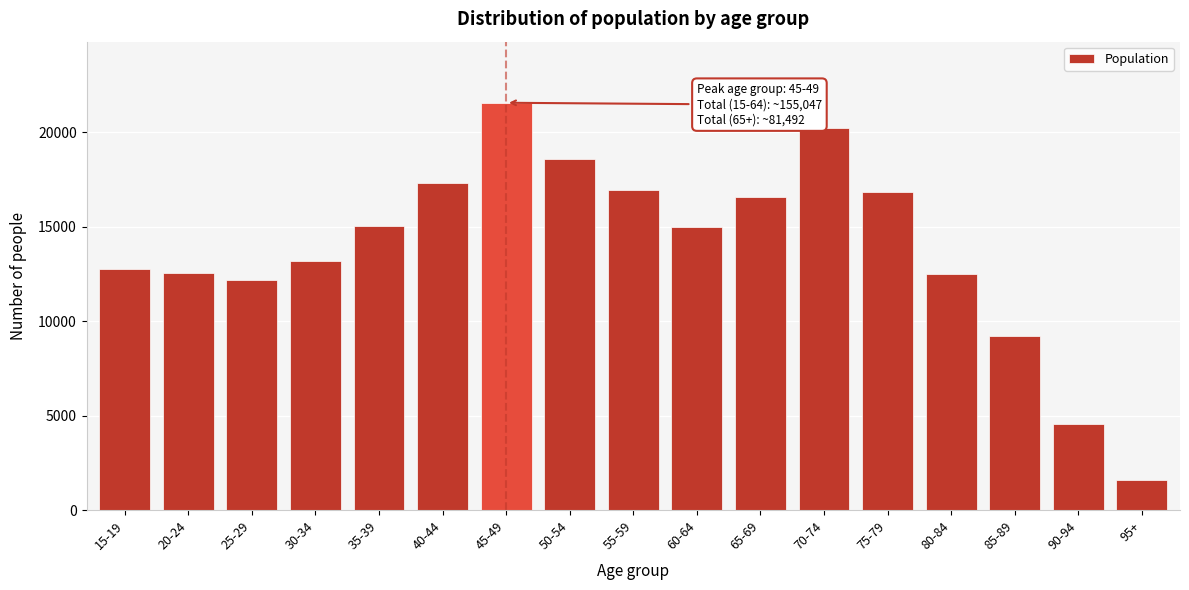

What is the maximum value shown in the chart?

21560